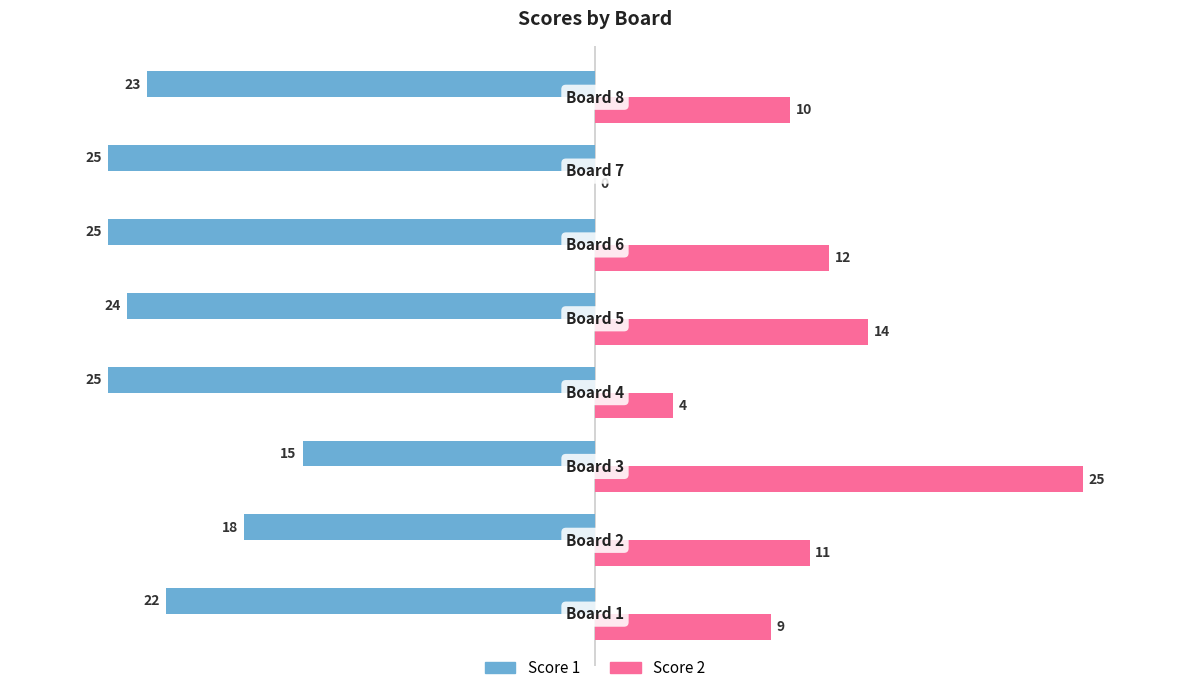

How many Score 1 values are between -25 and -18?

7